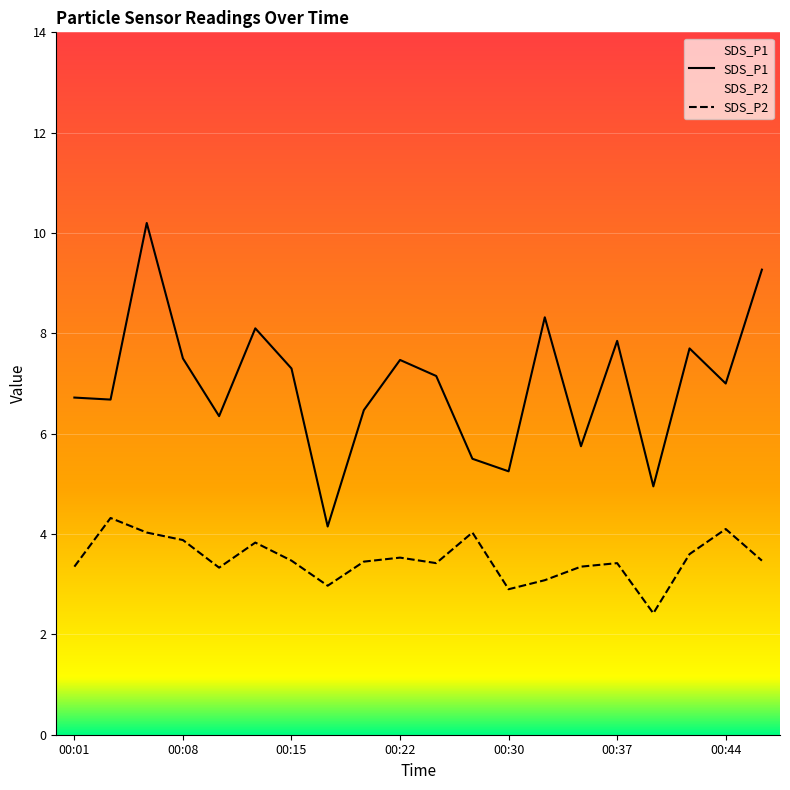

True or false: SDS_P1 and SDS_P2 cross at least once.

False